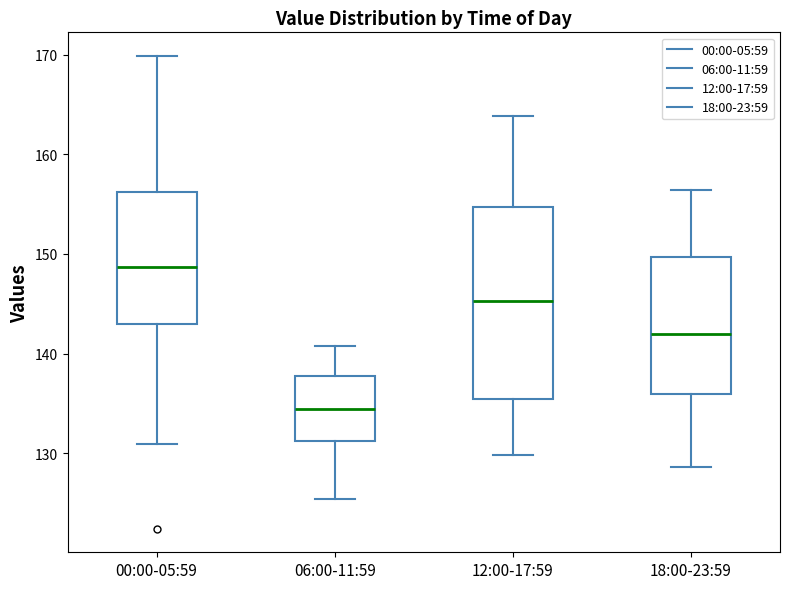

Where is the lower edge of the box for 06:00-11:59 on the y-axis? The values are not printed on the chart, so give them approximately, as read against the axis.

131